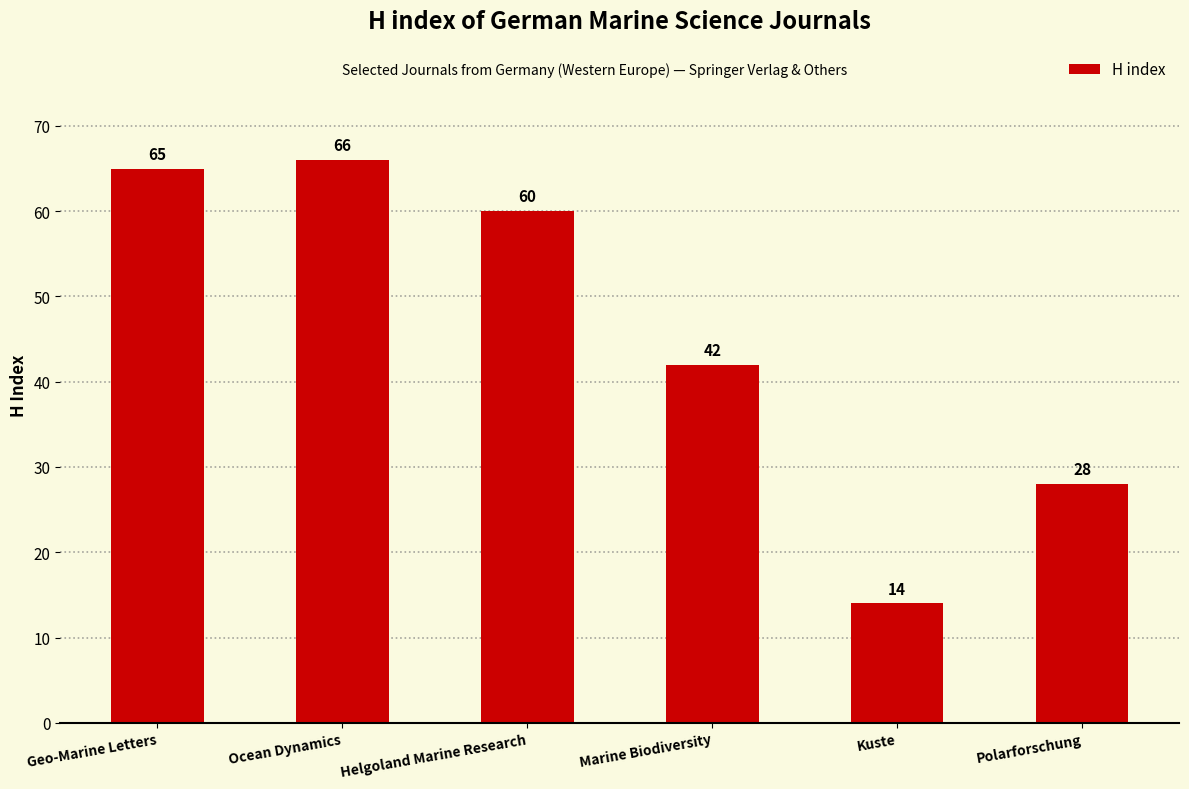

What is the label of the 6th bar from the right?

Geo-Marine Letters